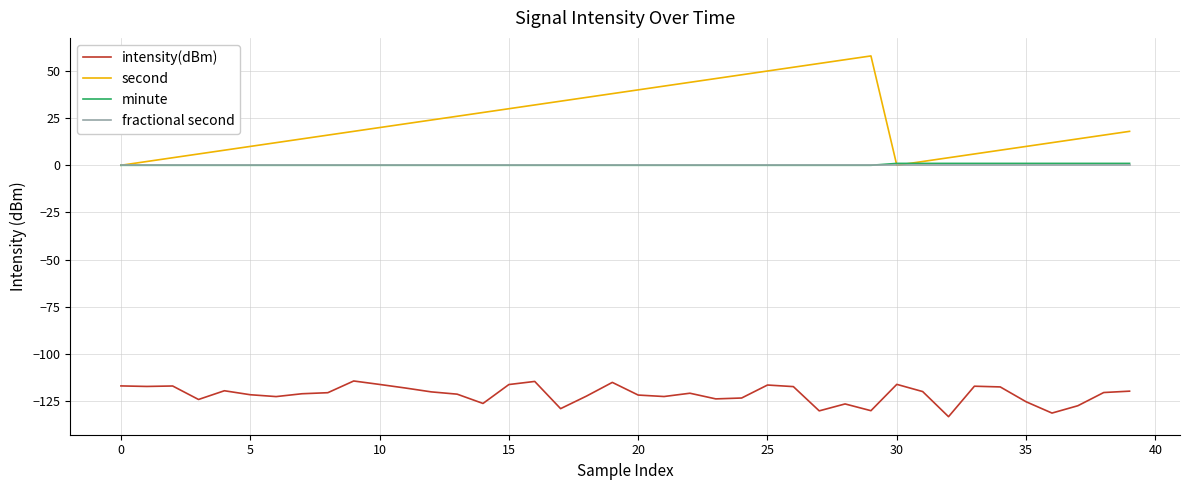

What is the highest value of the intensity(dBm) series?

-114.4